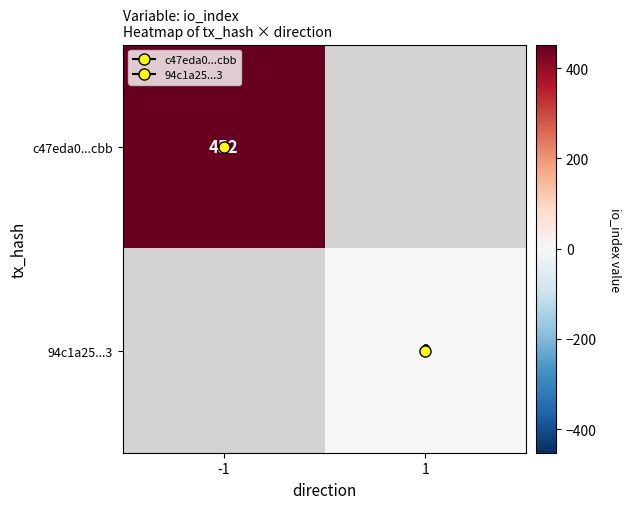

Count the number of categories in the chart.

2